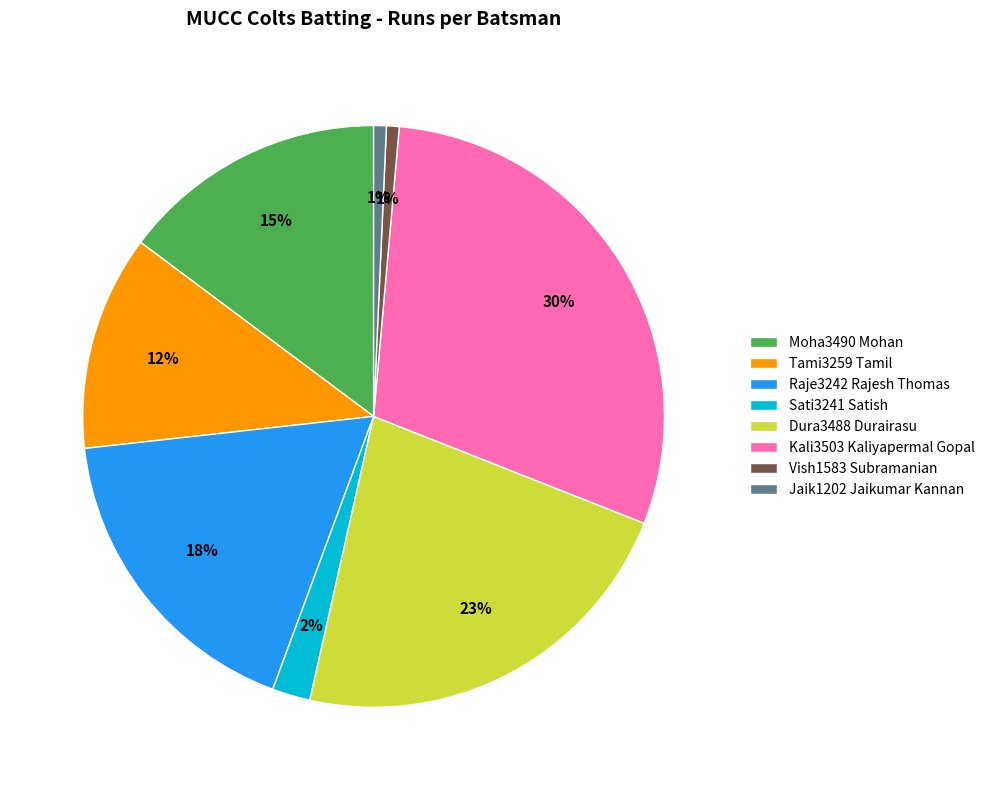

How many slices are in this pie chart?

8